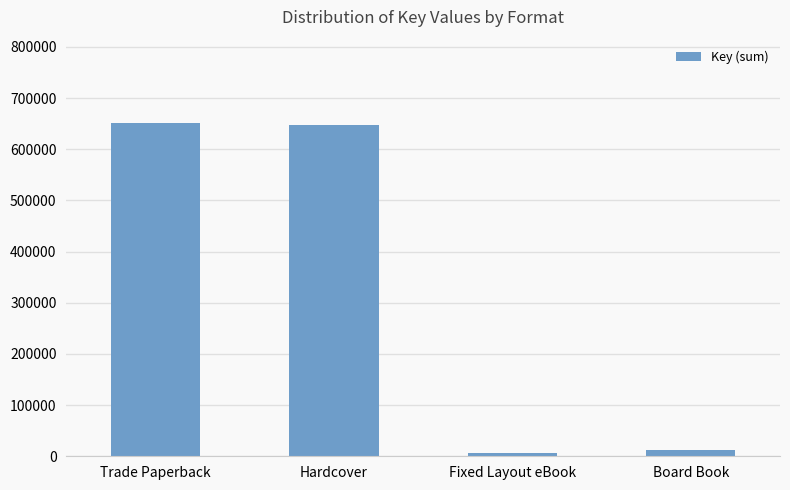

Between Hardcover and Fixed Layout eBook, which is larger?

Hardcover